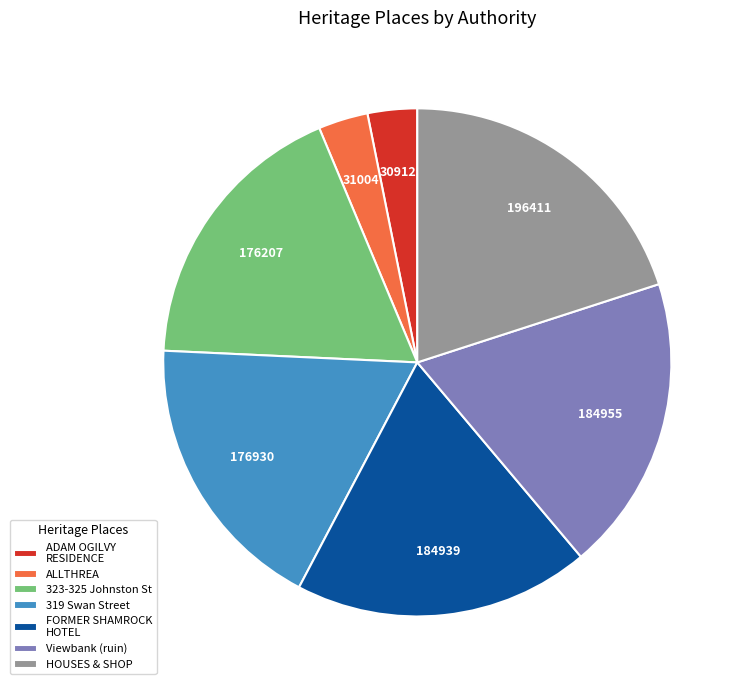

Does any single category account for the majority?

No